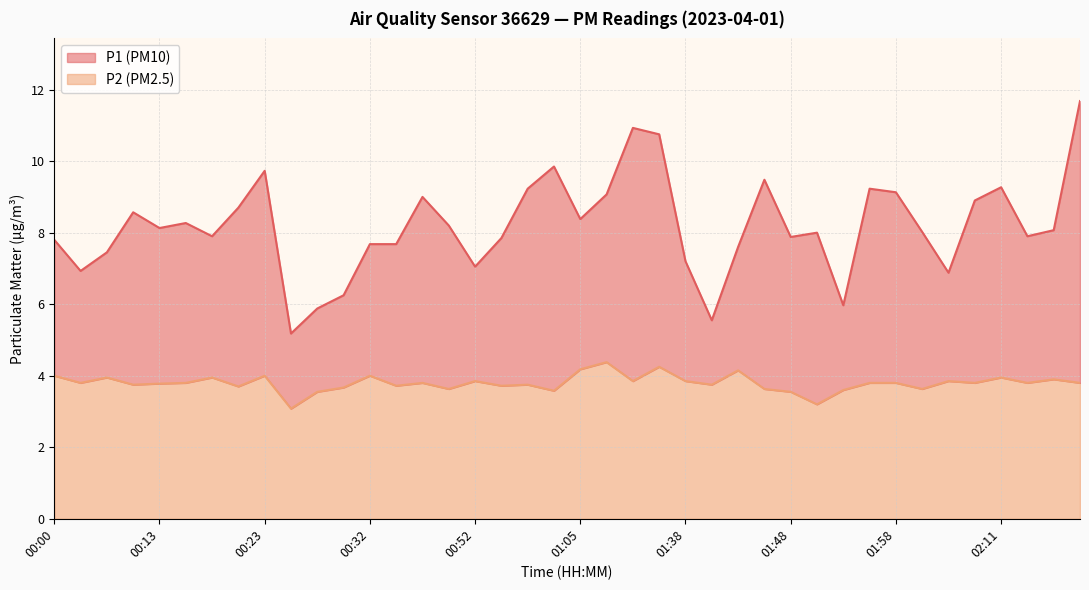

The value of P1 at 02:13 is 12.8. True or false?

False